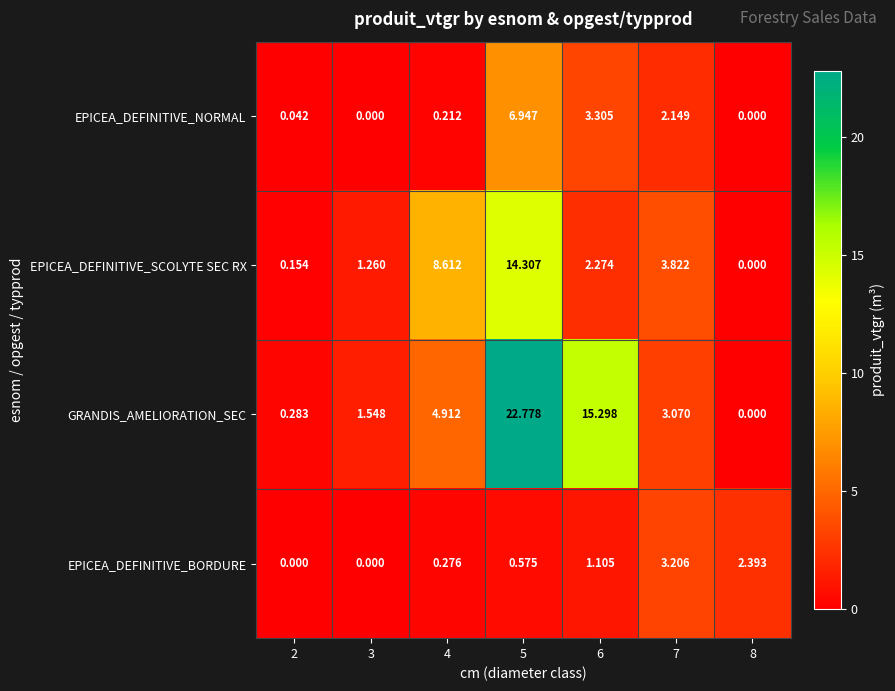

How many data points does each series have?

7